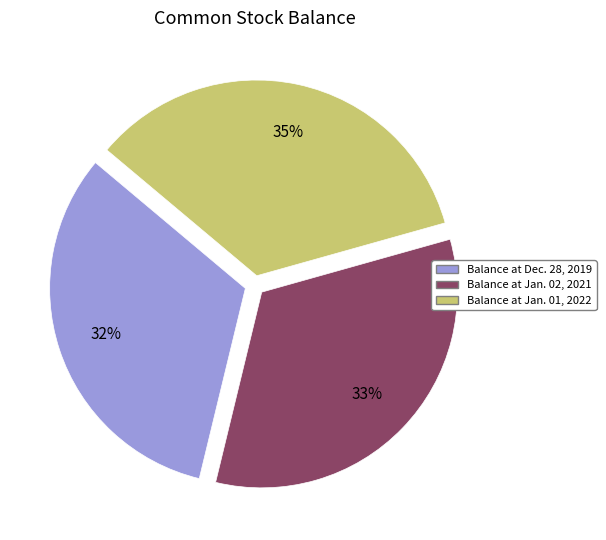

Count the number of slices in the pie.

3